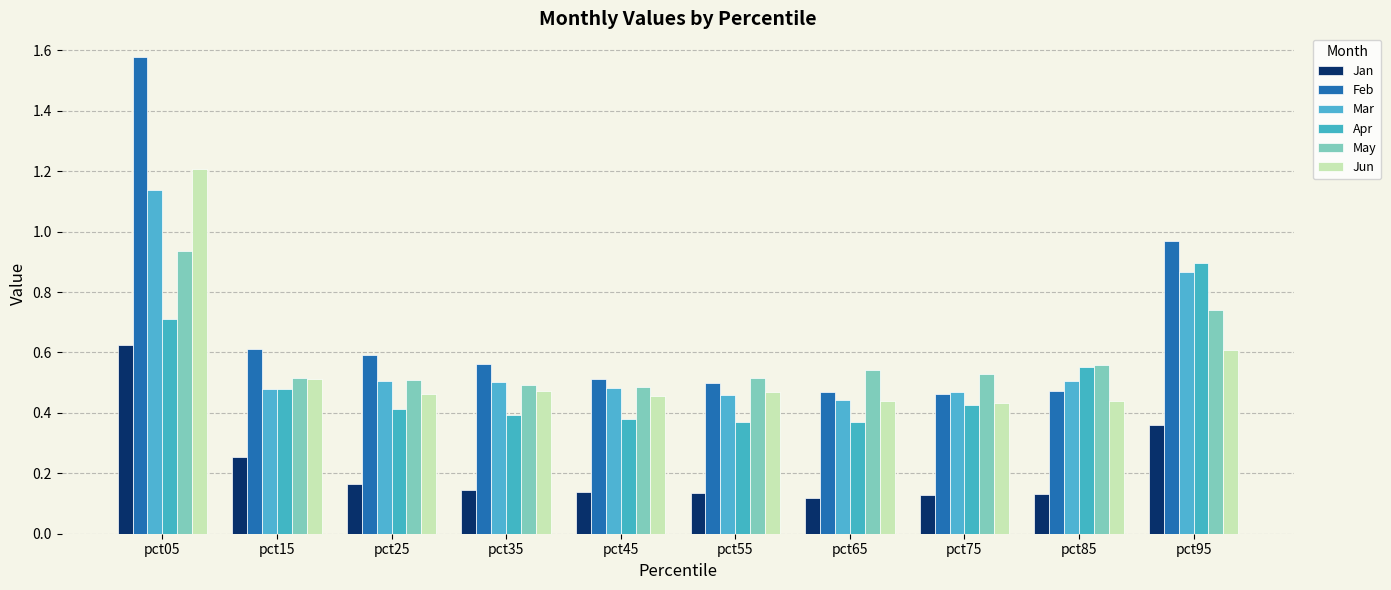

At how many categories does at least one series exceed 1?

1